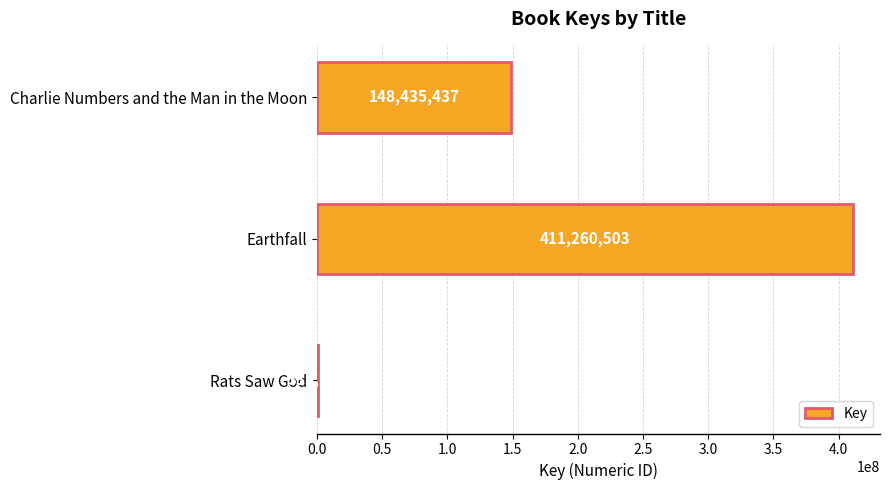

Reading top to bottom, extract all data points from this chart.

Charlie Numbers and the Man in the Moon=148435437	Earthfall=411260503	Rats Saw God=335712